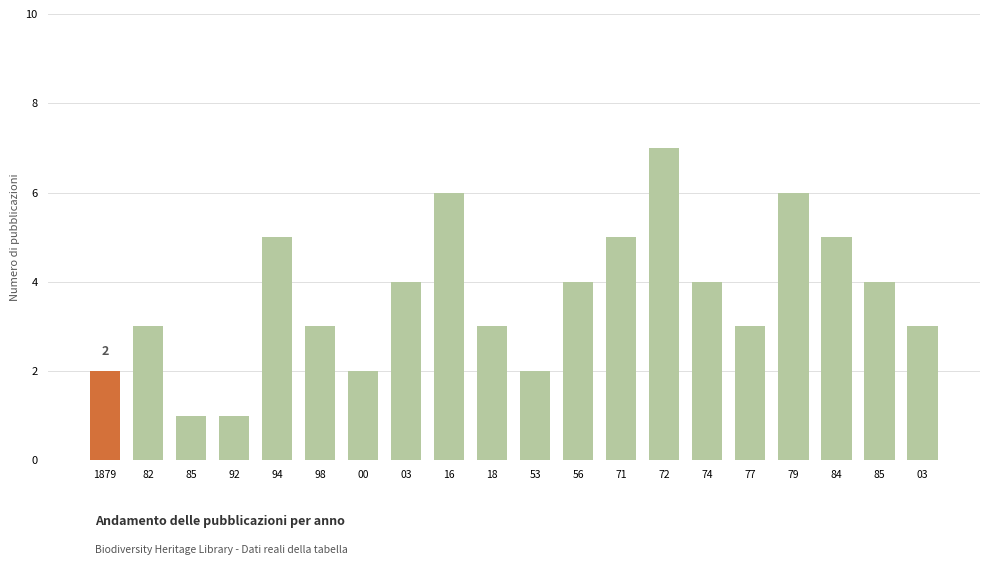

Reading left to right, transcribe all the data shown in this chart.

1879=2	82=3	85=1	92=1	94=5	98=3	00=2	03=4	16=6	18=3	53=2	56=4	71=5	72=7	74=4	77=3	79=6	84=5	85=4	03=3